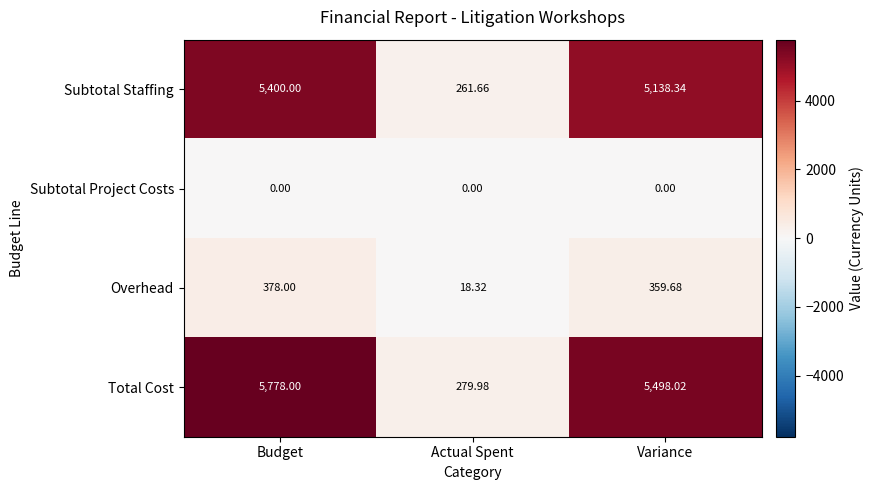

Which series has the largest total across all categories?

Total Cost